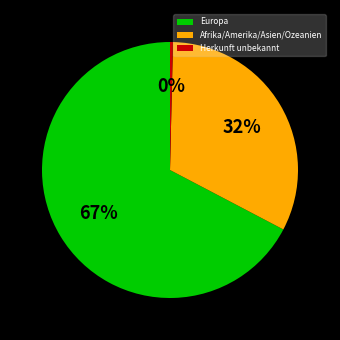

Does any single category account for the majority?

Yes